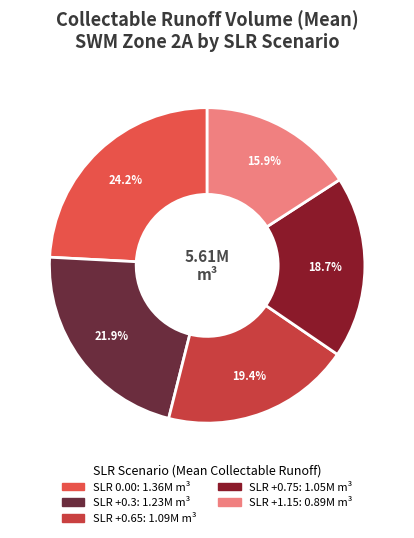

Which slice is the smallest?

SLR+1.15 (Min)